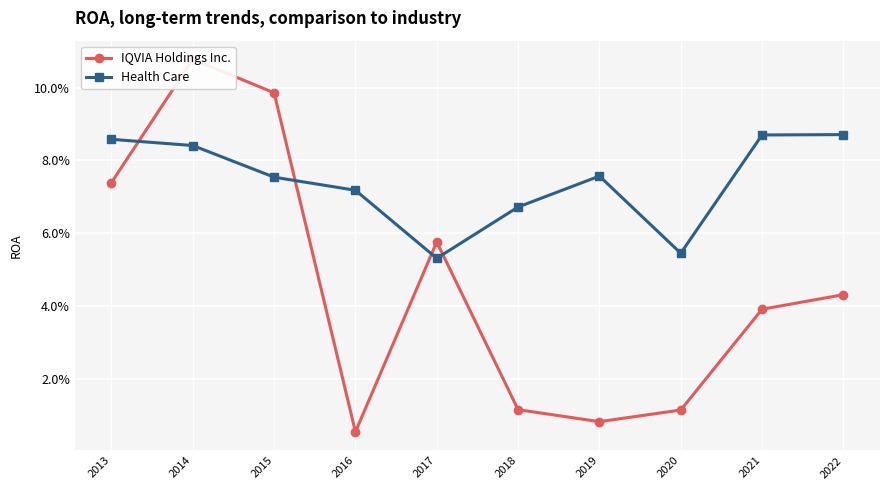

What is the difference between the second highest and minimum values in the IQVIA Holdings Inc. series?

0.1